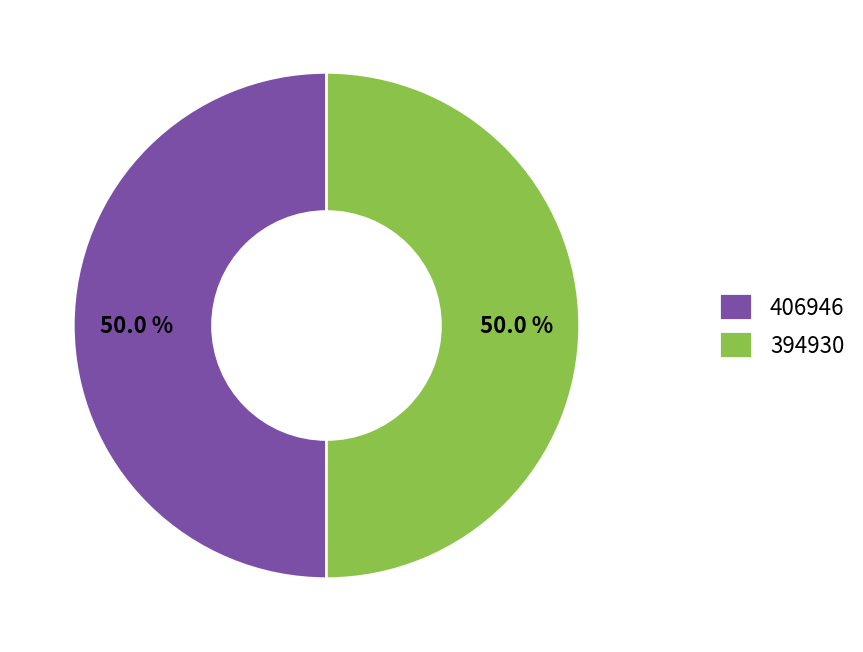

Combined, what portion of the pie is 394930 and 406946?

100.0%